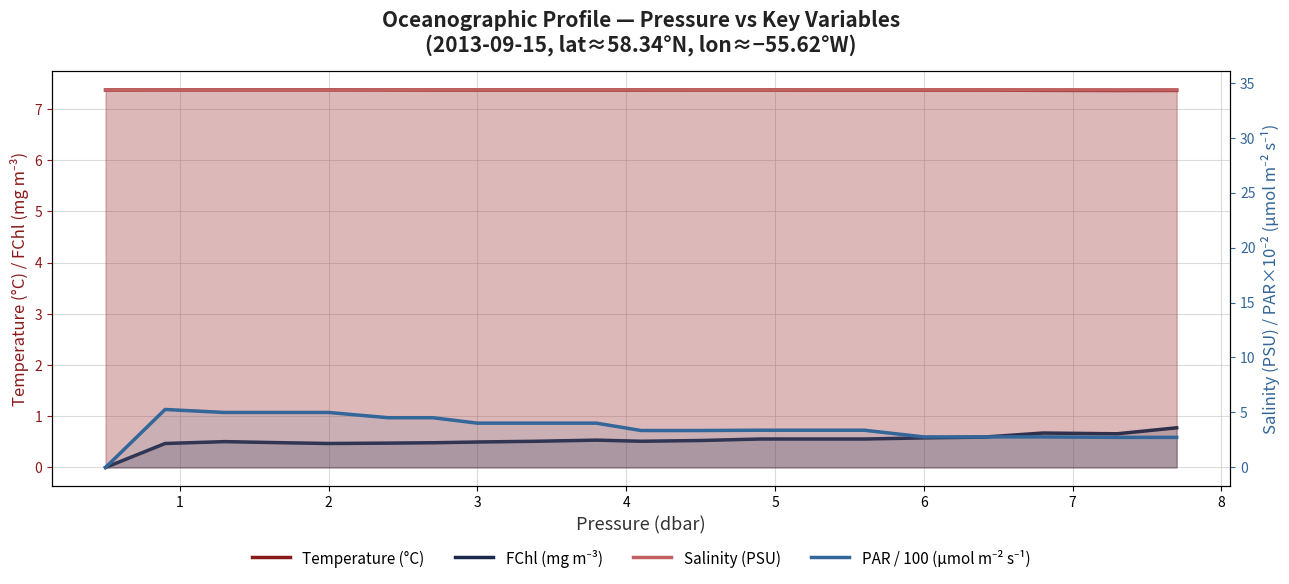

What is the lowest value of the Salinity (PSU) series?

34.3